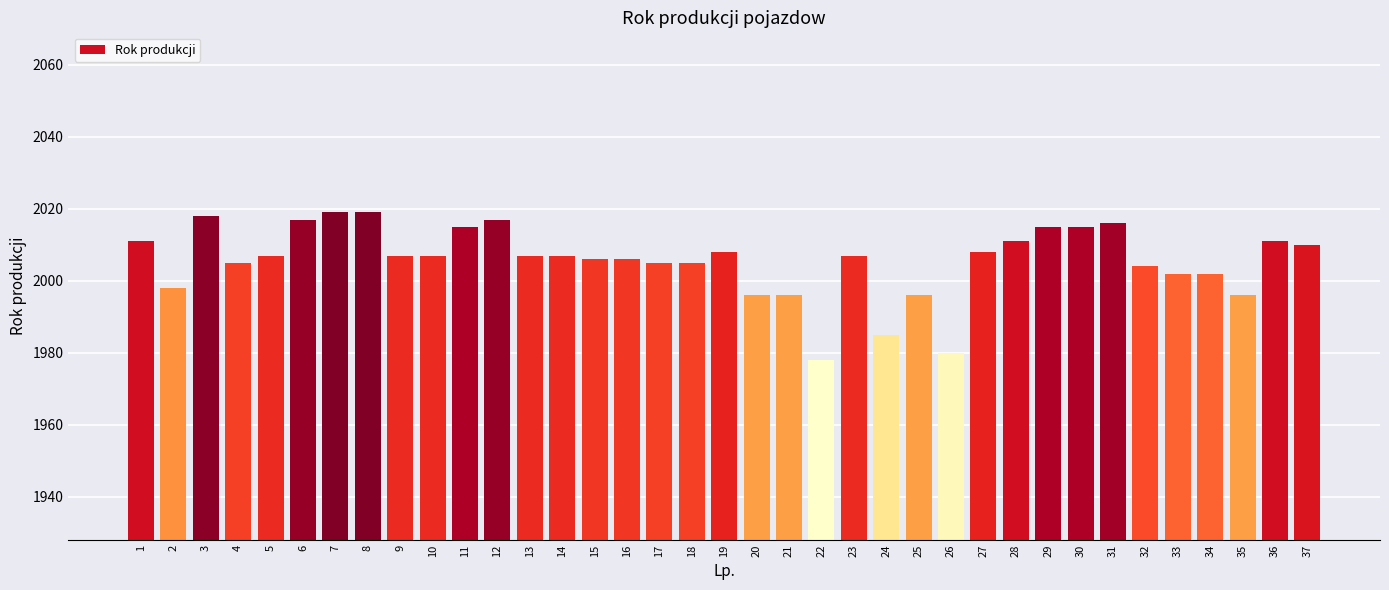

What is the smallest value displayed?

1978